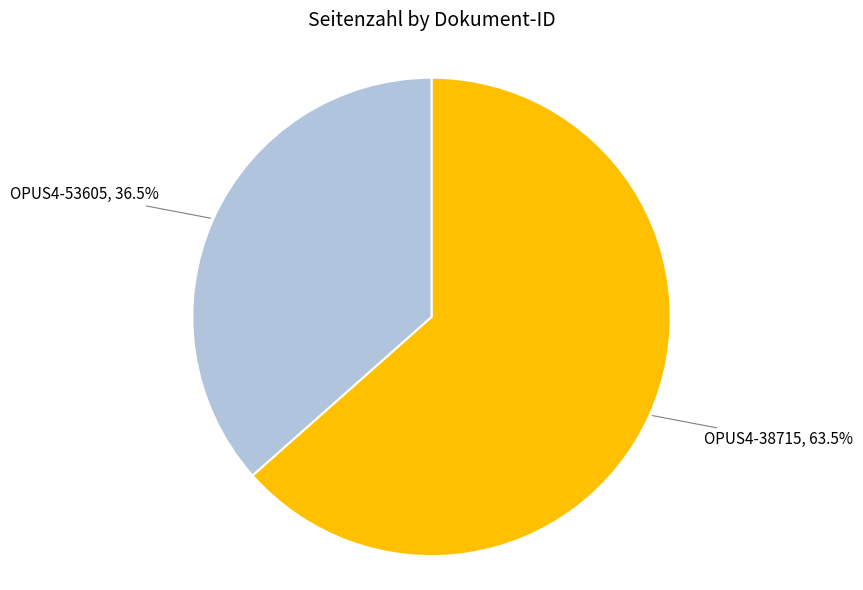

Is there any slice that represents more than half of the pie?

Yes